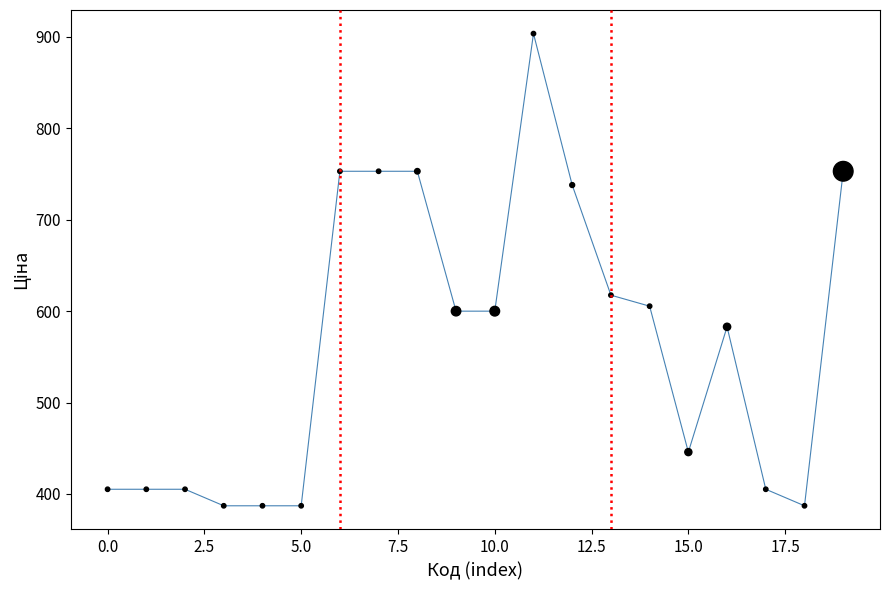

What is the range of Y values (max minus min)?

516.5